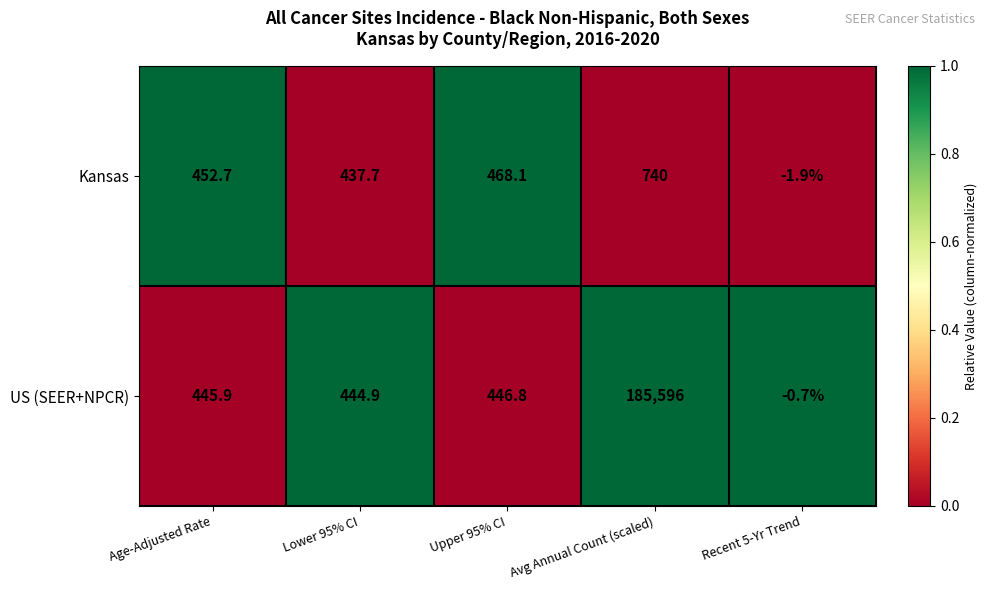

Which series has the largest range (max minus min)?

US (SEER+NPCR)